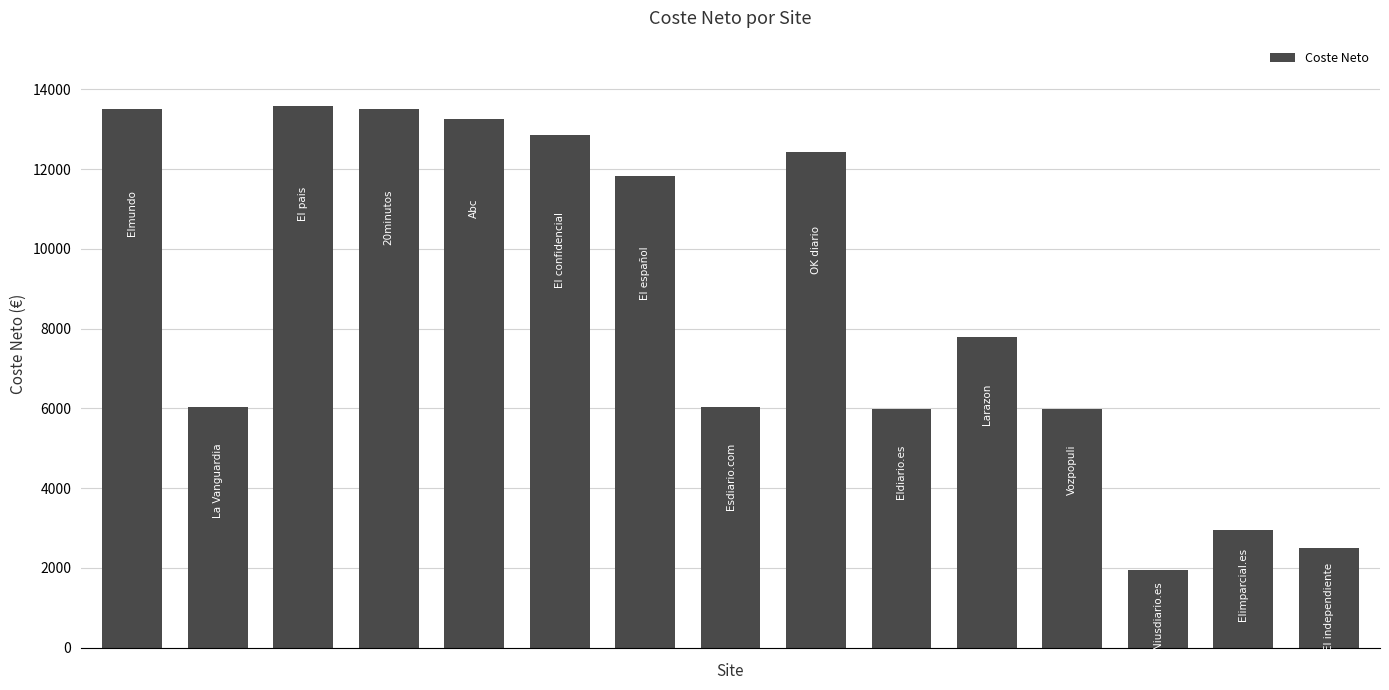

What is the difference between the maximum and second lowest values?

11100.4